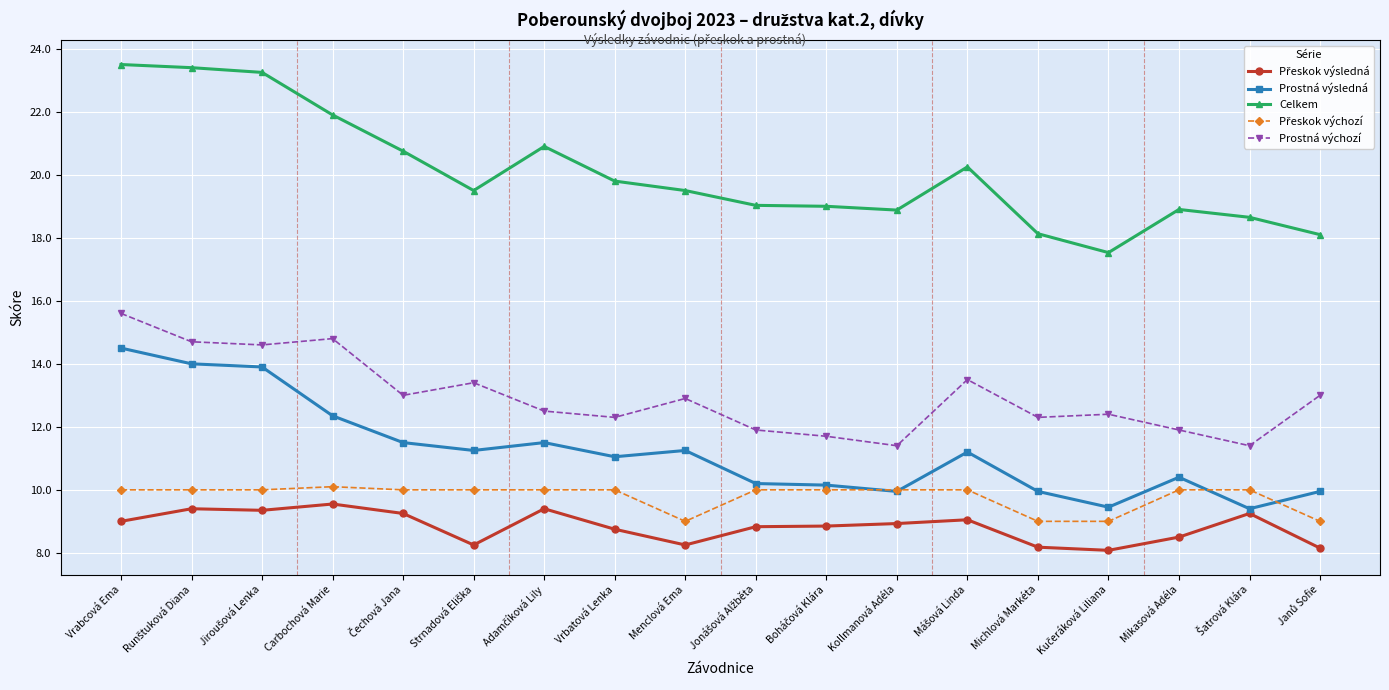

What is the label of the 16th point from the left?

Mikasová Adéla